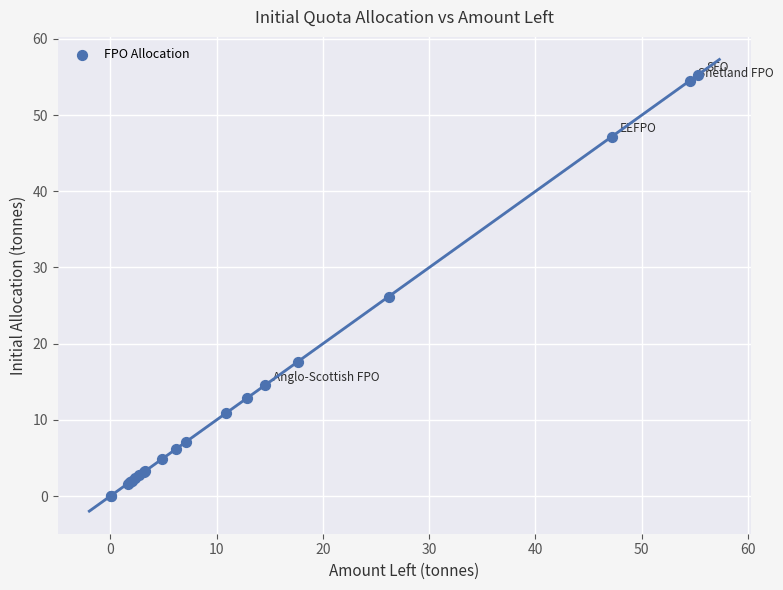

What Y value in the scatter plot is closest to 27?

26.2